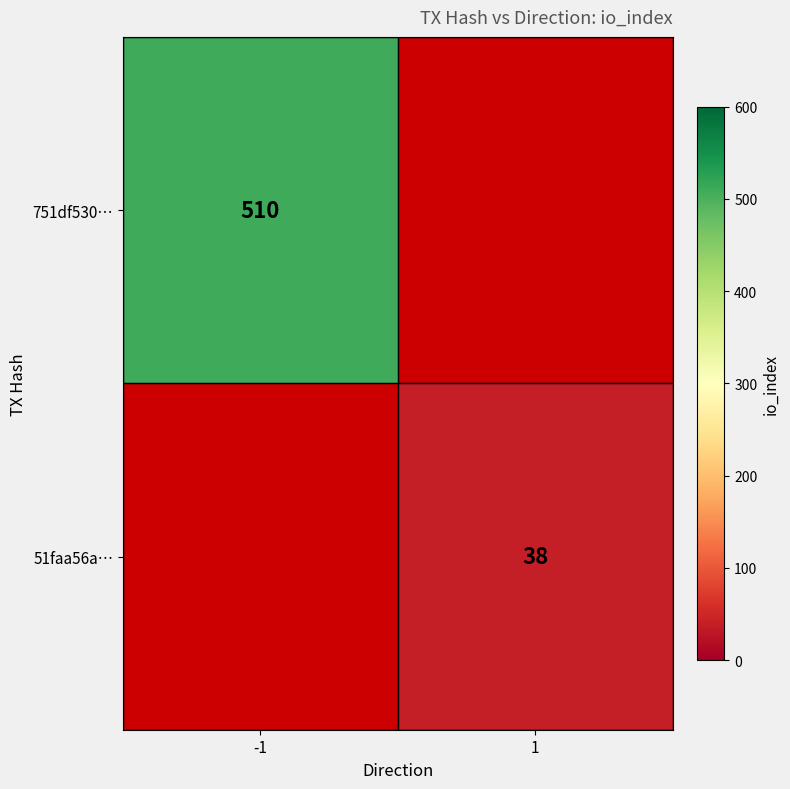

True or false: 751df530… has a value of 510 at -1.

True